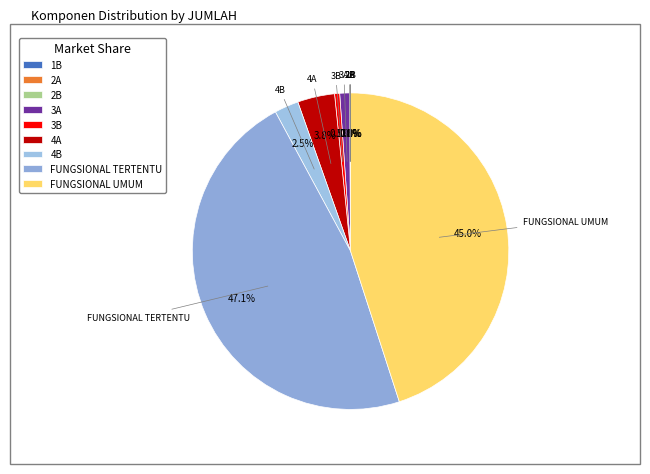

To the nearest percent, what portion does FUNGSIONAL TERTENTU represent?

47%